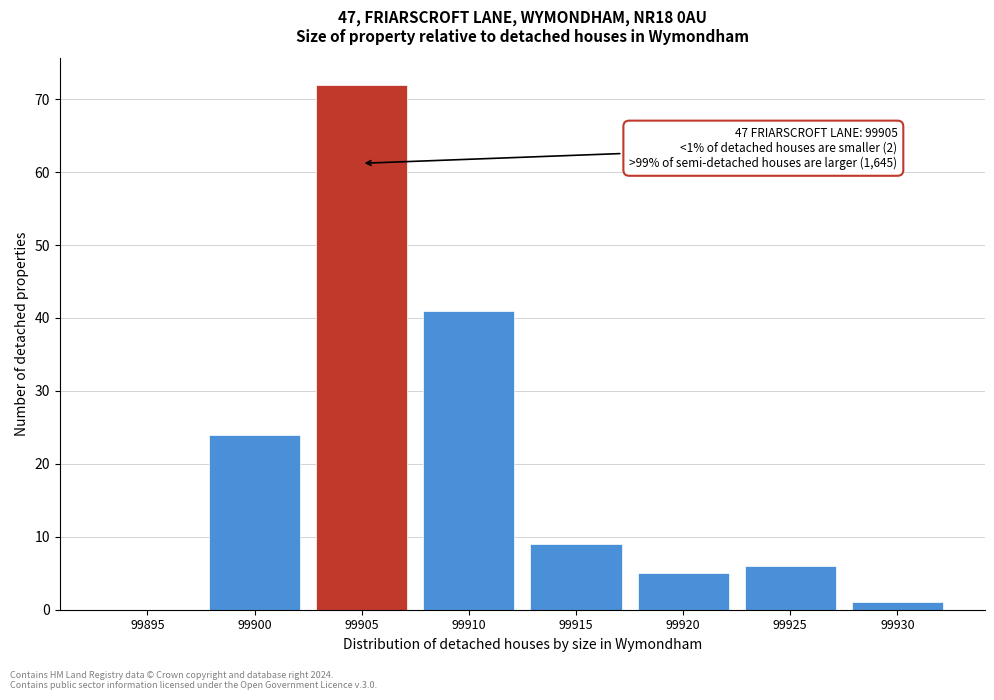

Reading left to right, list all the values displayed in this chart.

99895=0	99900=24	99905=72	99910=41	99915=9	99920=5	99925=6	99930=1